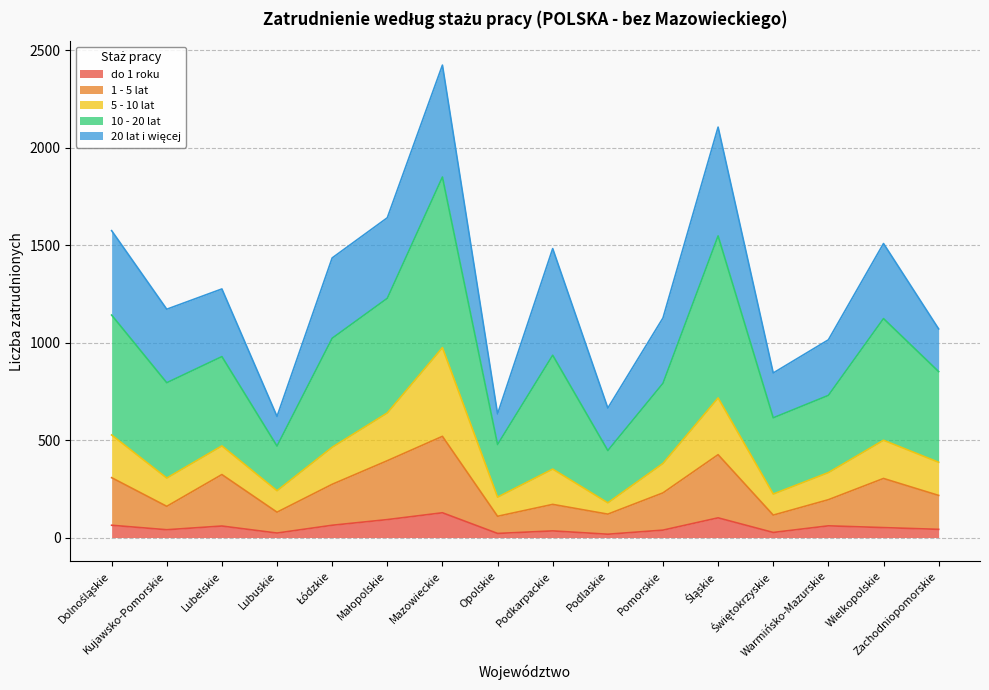

The value of 10 - 20 lat at Śląskie is 3129. True or false?

False